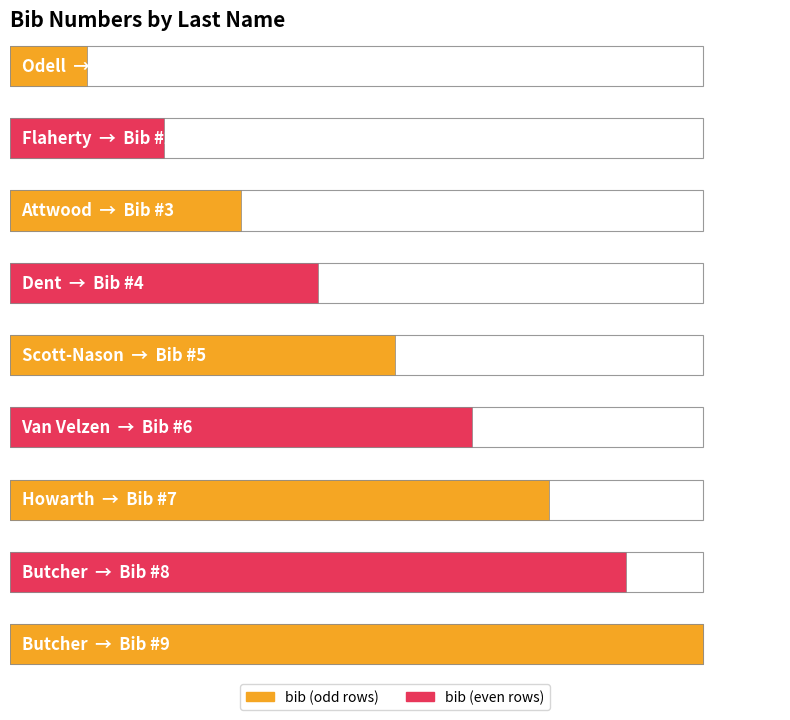

How many bars are there in total?

9